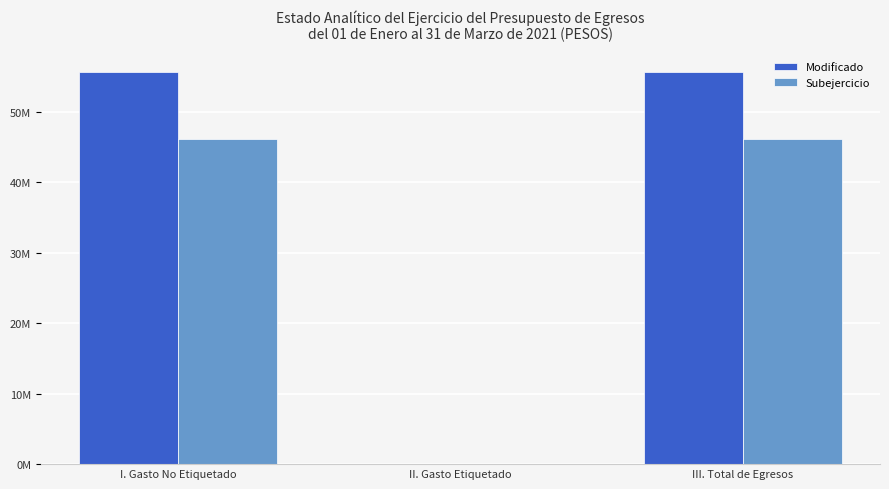

Which category has the highest value in the Modificado series?

I. Gasto No Etiquetado